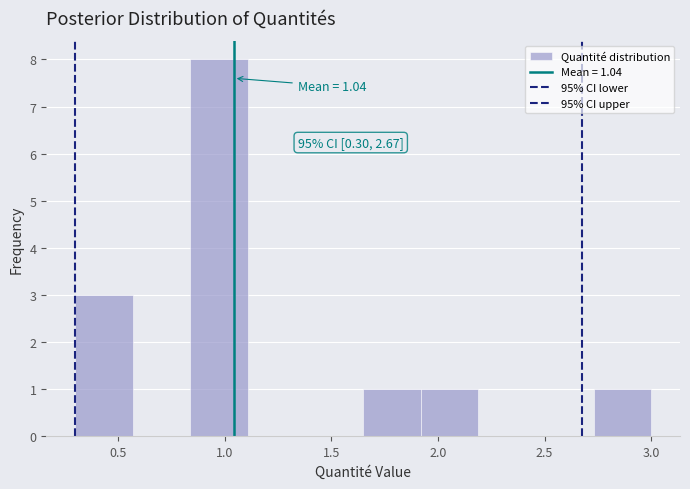

Over which range of the x-axis is the bar tallest?

0.85 to 1.10